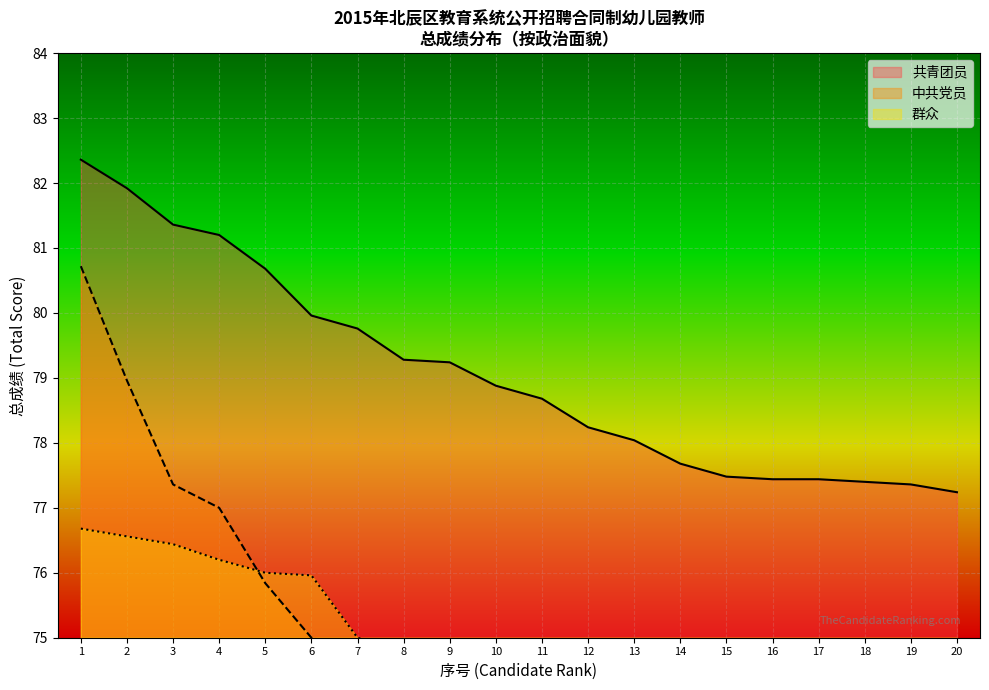

The value of 共青团员 at 16 is 77.4. True or false?

True